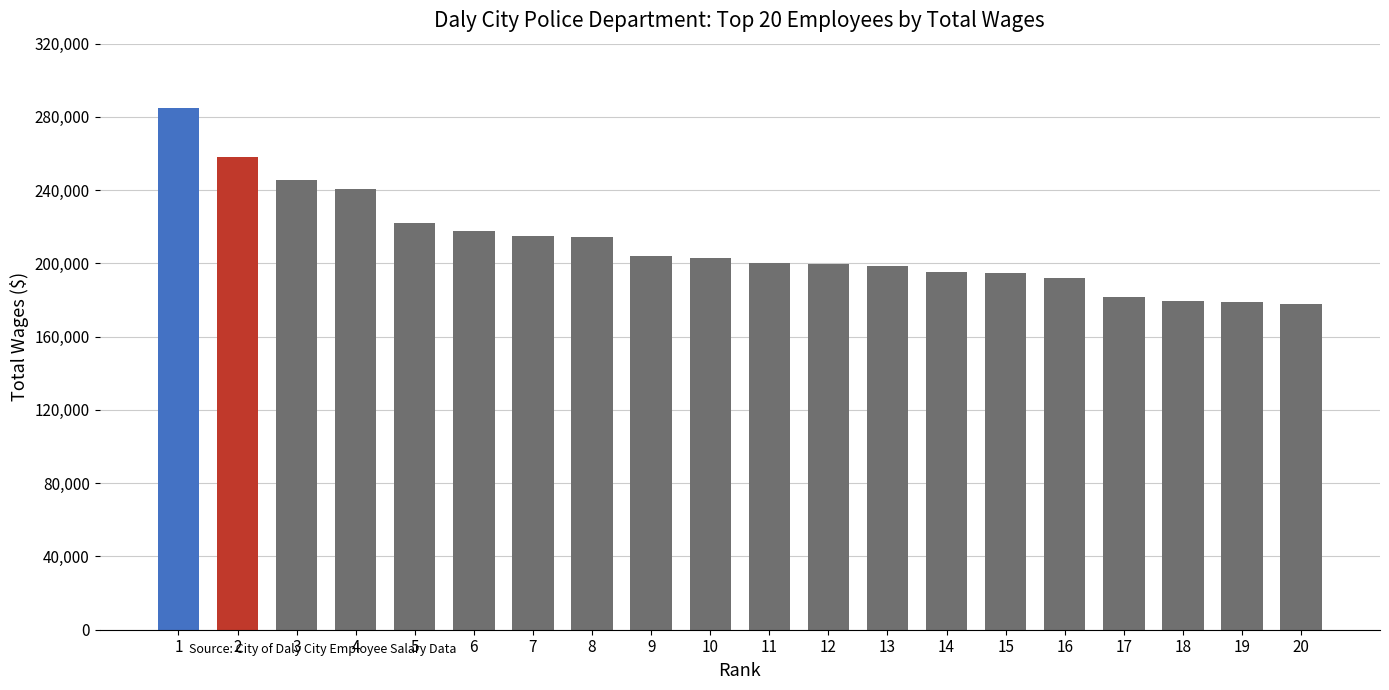

What value does the data have at 14, to the nearest 10?

195540